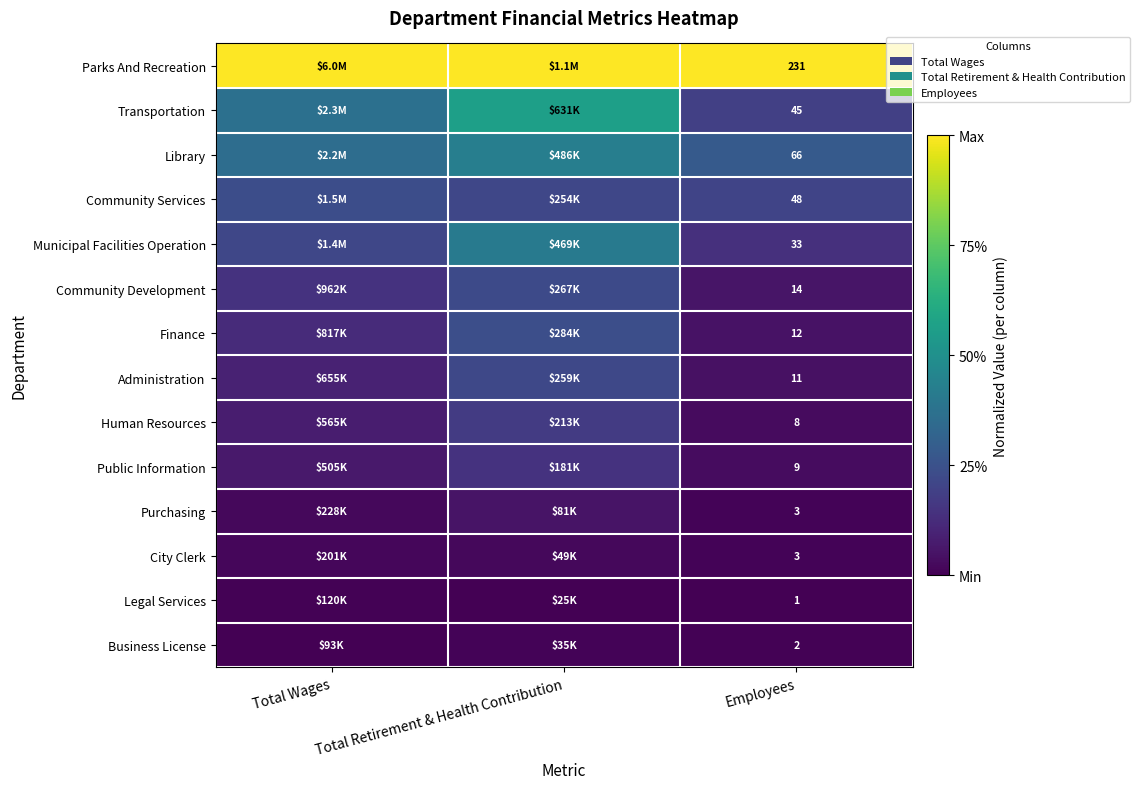

Which category has the highest value in the Community Services series?

Total Wages